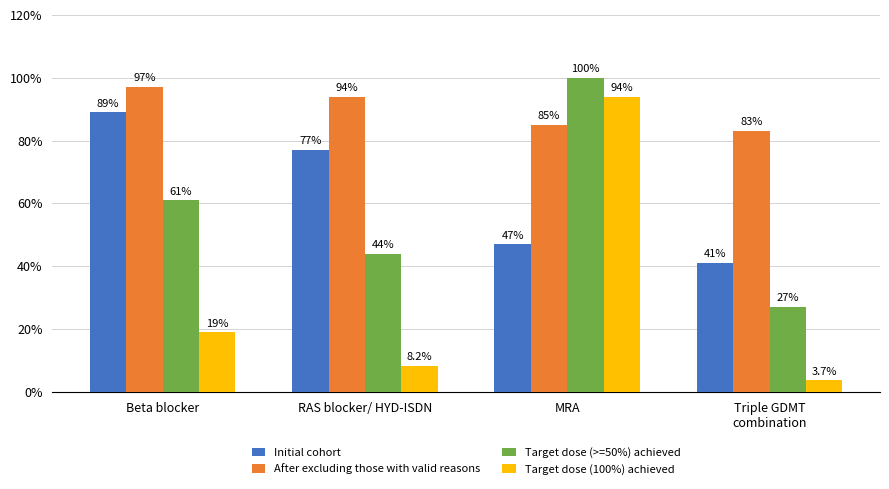

What is the difference between the second highest and minimum values in the After excluding those with valid reasons series?

11.0